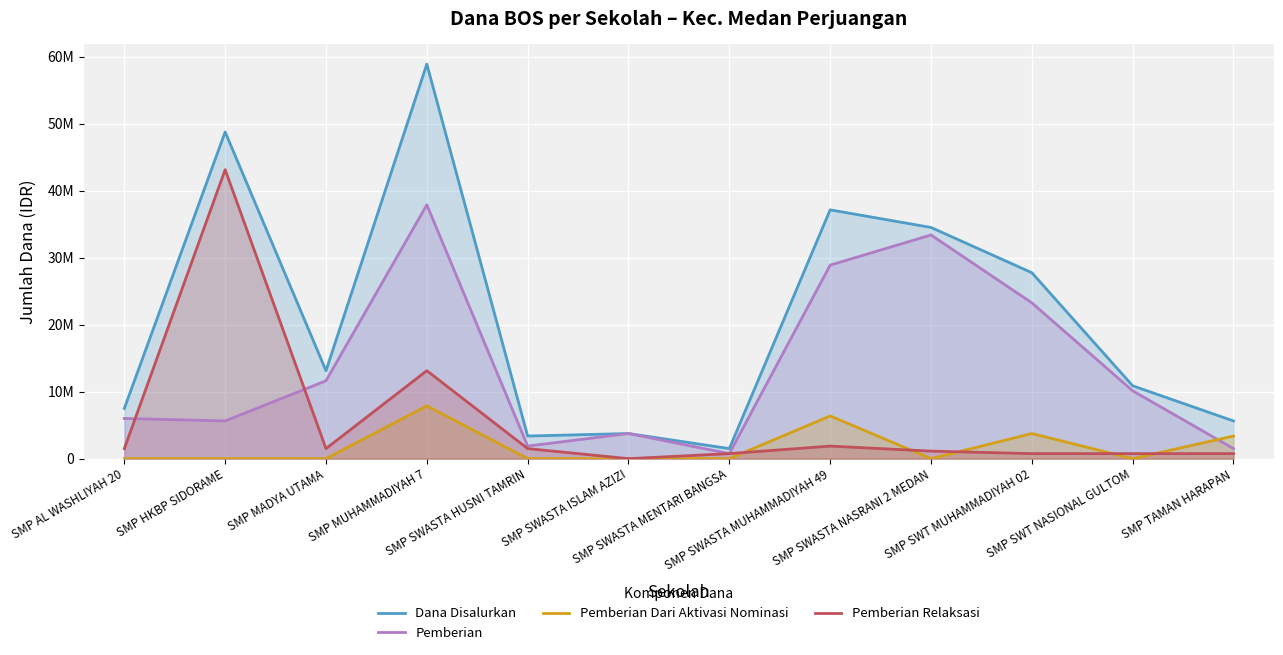

In Pemberian Relaksasi, how many points are lower than both neighbors (excluding endpoints)?

2